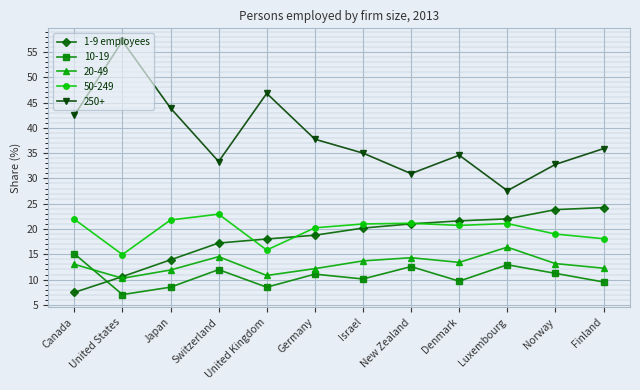

What is the spread (max minus min) of values at Finland?

26.4